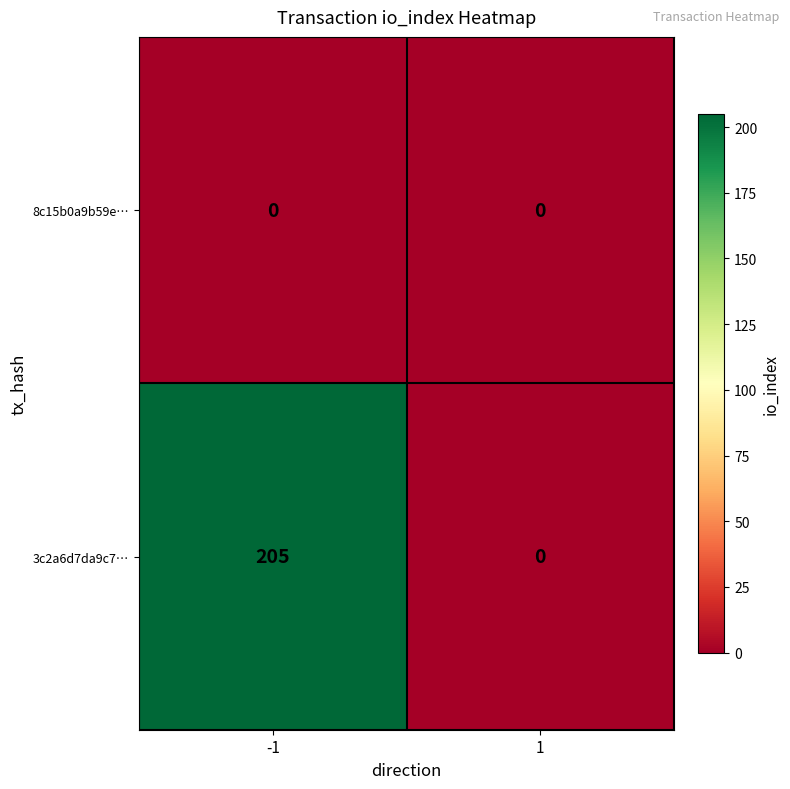

What is the difference between the highest and lowest values at -1?

205